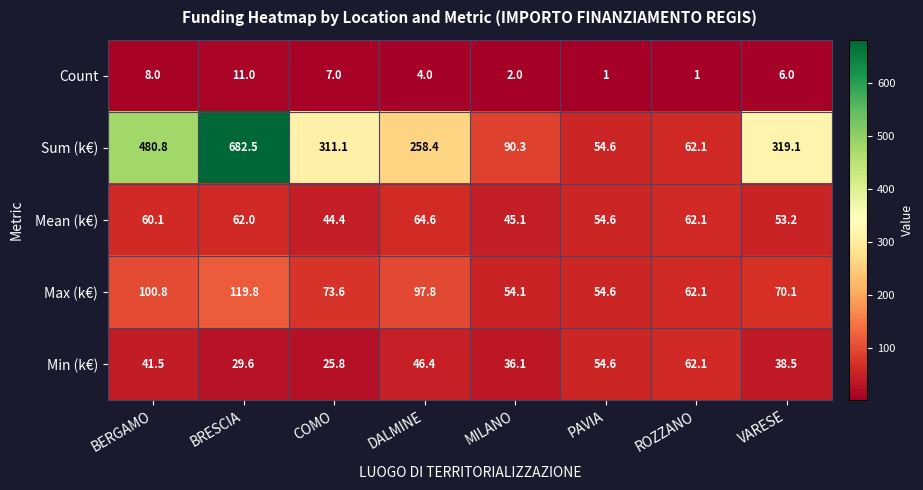

What is the difference between the highest and lowest values at VARESE?

313.1